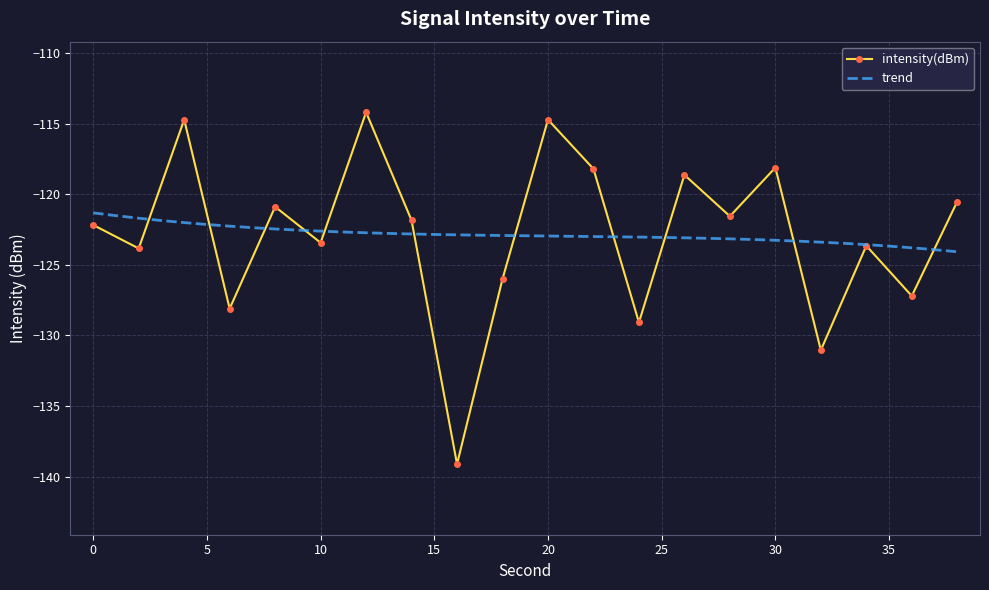

Where is the first local maximum?

4